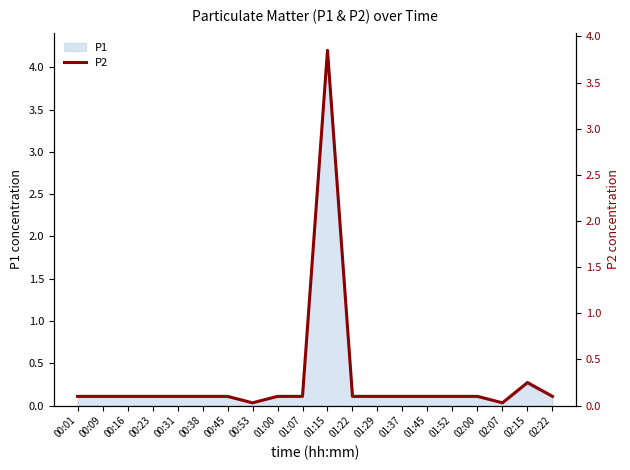

Is it true that the value at 01:29 is 0.1?

True